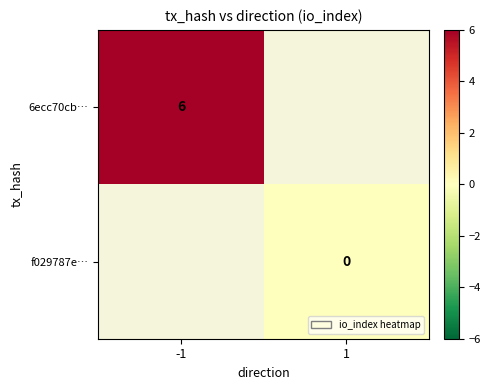

What is the minimum value for 6ecc70cb…?

6.0